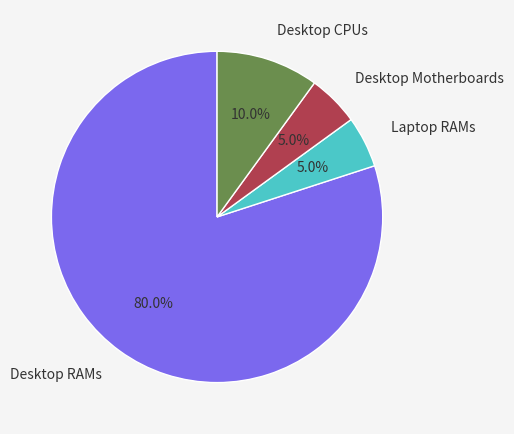

Count the number of slices in the pie.

4